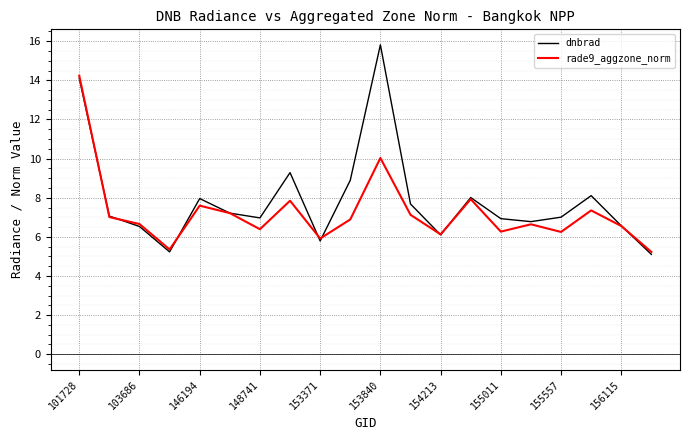

What is the maximum value shown in the chart?

15.8